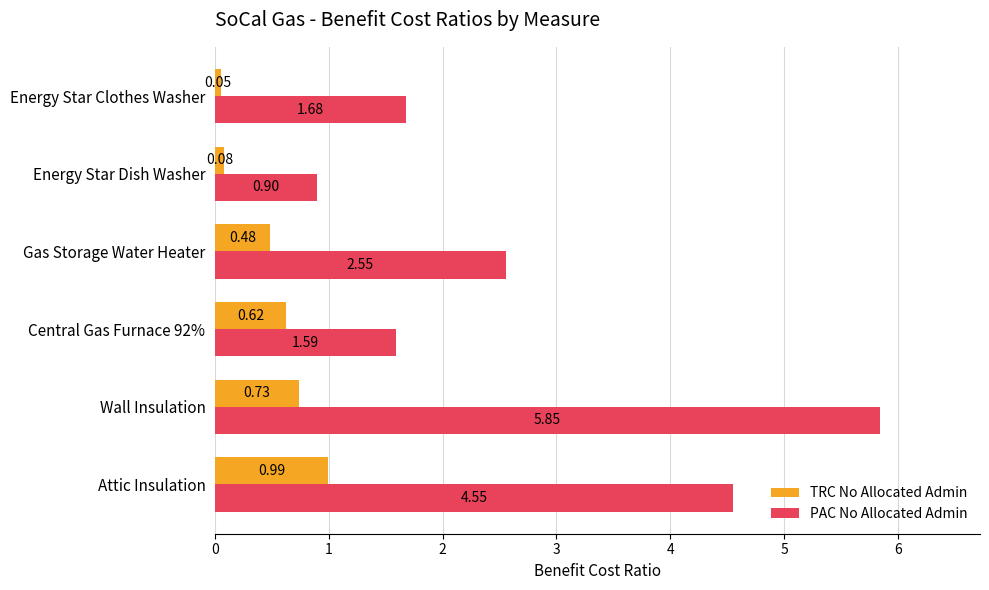

What is the difference between the PAC No Allocated Admin values at Wall Insulation and Energy Star Dish Washer?

4.9